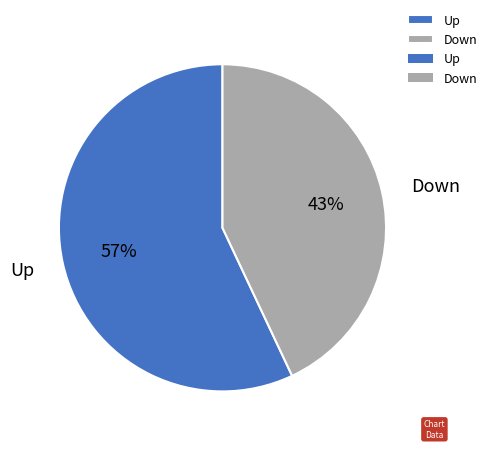

To the nearest percent, what is the difference between the Up and Down slice percentages?

14%